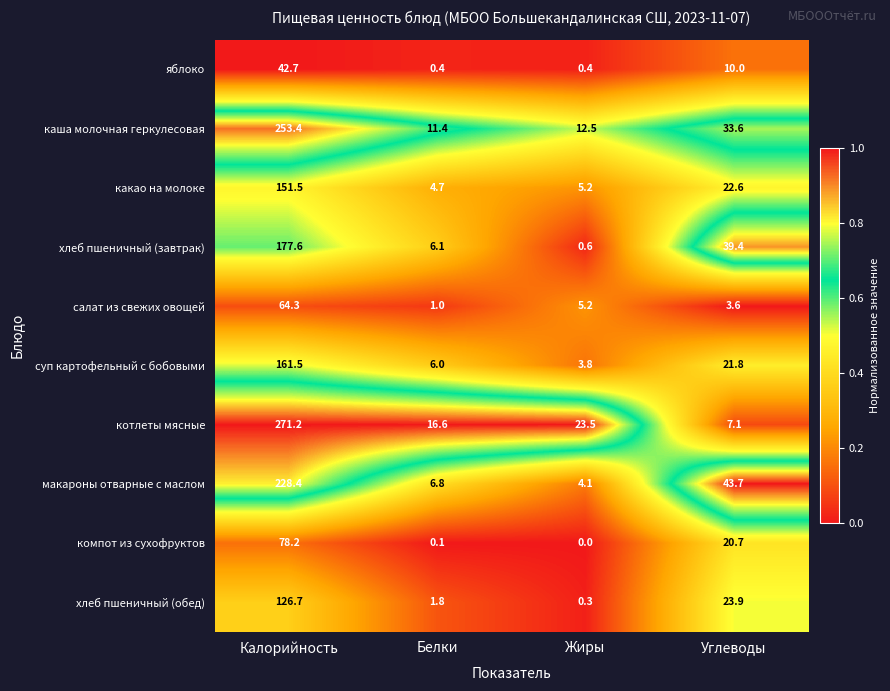

At Калорийность, list the series in order from smallest to largest.

яблоко, салат из свежих овощей, компот из сухофруктов, хлеб пшеничный (обед), какао на молоке, суп картофельный с бобовыми, хлеб пшеничный (завтрак), макароны отварные с маслом, каша молочная геркулесовая, котлеты мясные